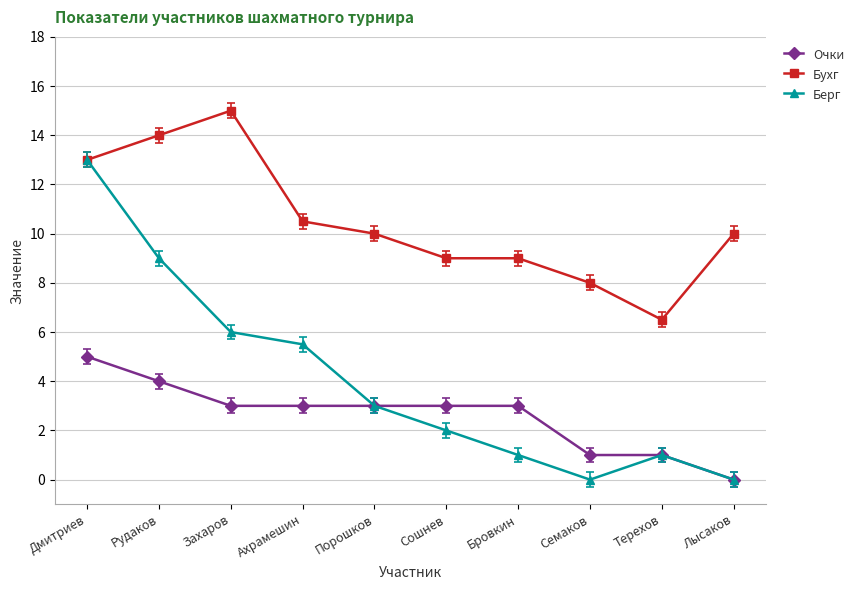

True or false: Бухг and Очки cross at least once.

False